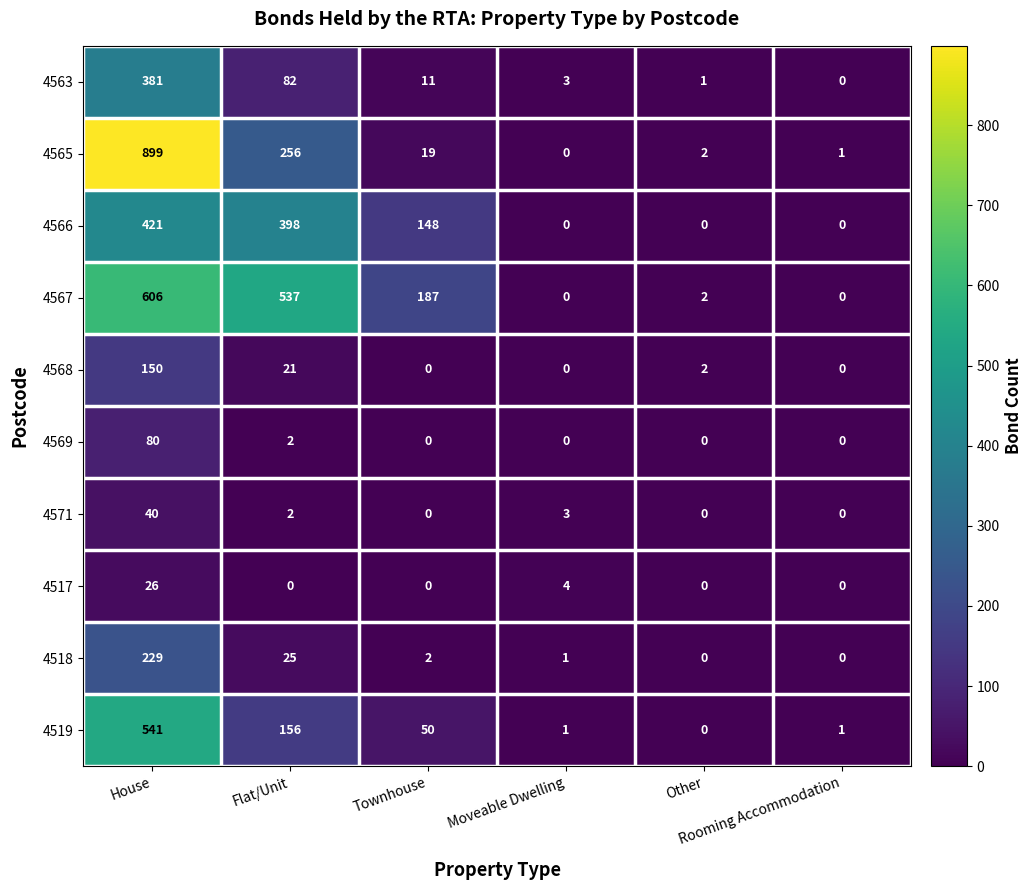

What is the maximum value shown in the chart?

899